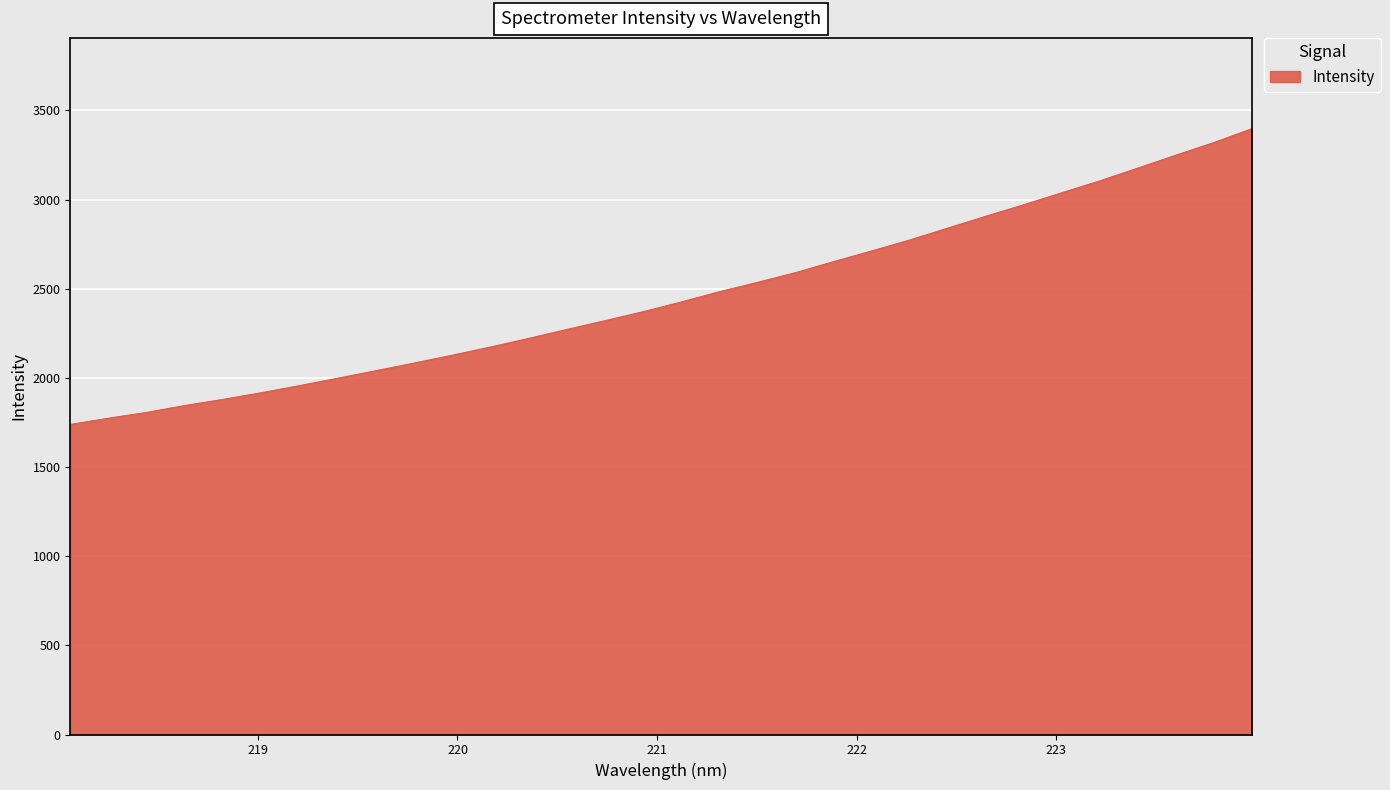

What is the greatest value displayed?

3397.5